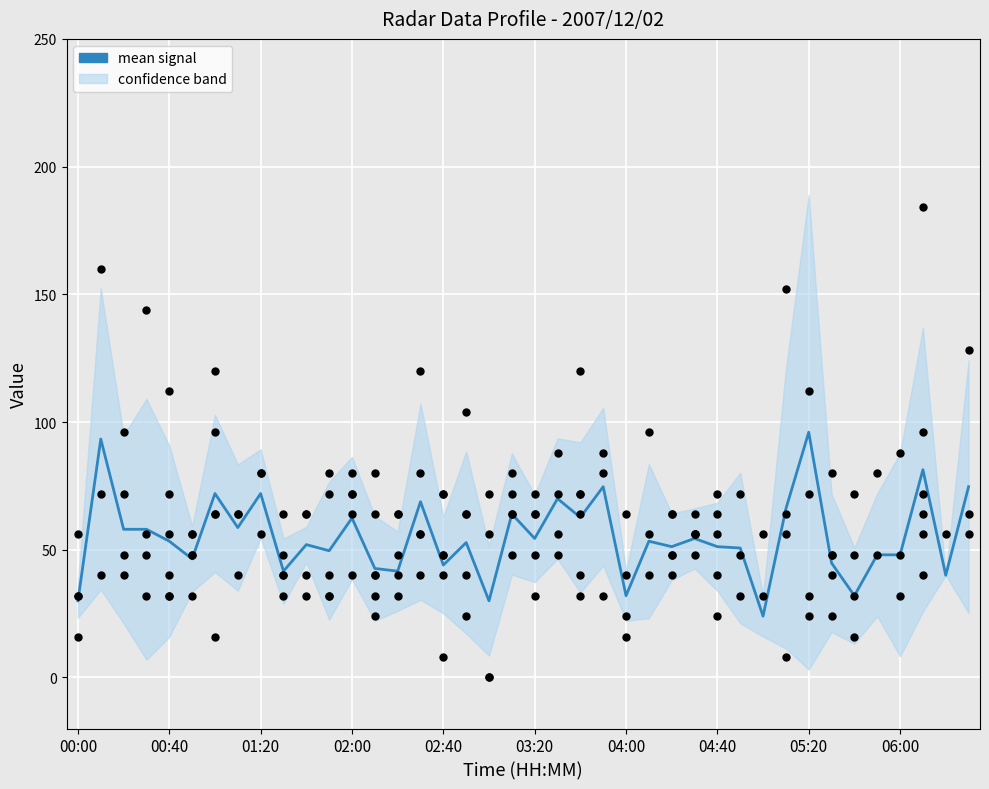

What is the change in value from 25 to 35?

-5.3